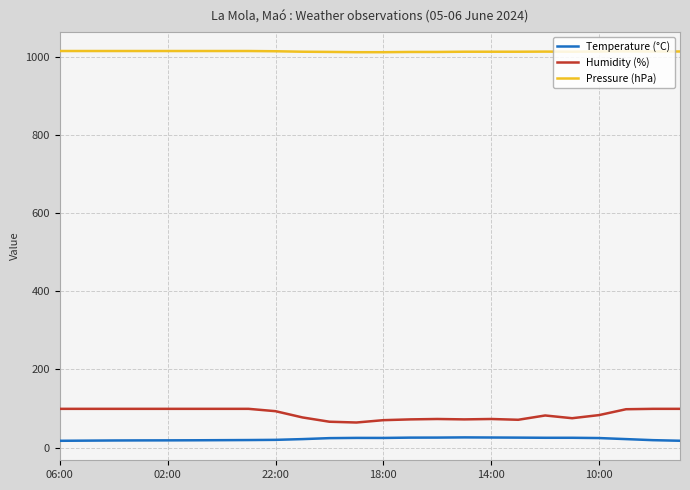

True or false: Temperature (°C) and Humidity (%) cross at least once.

False